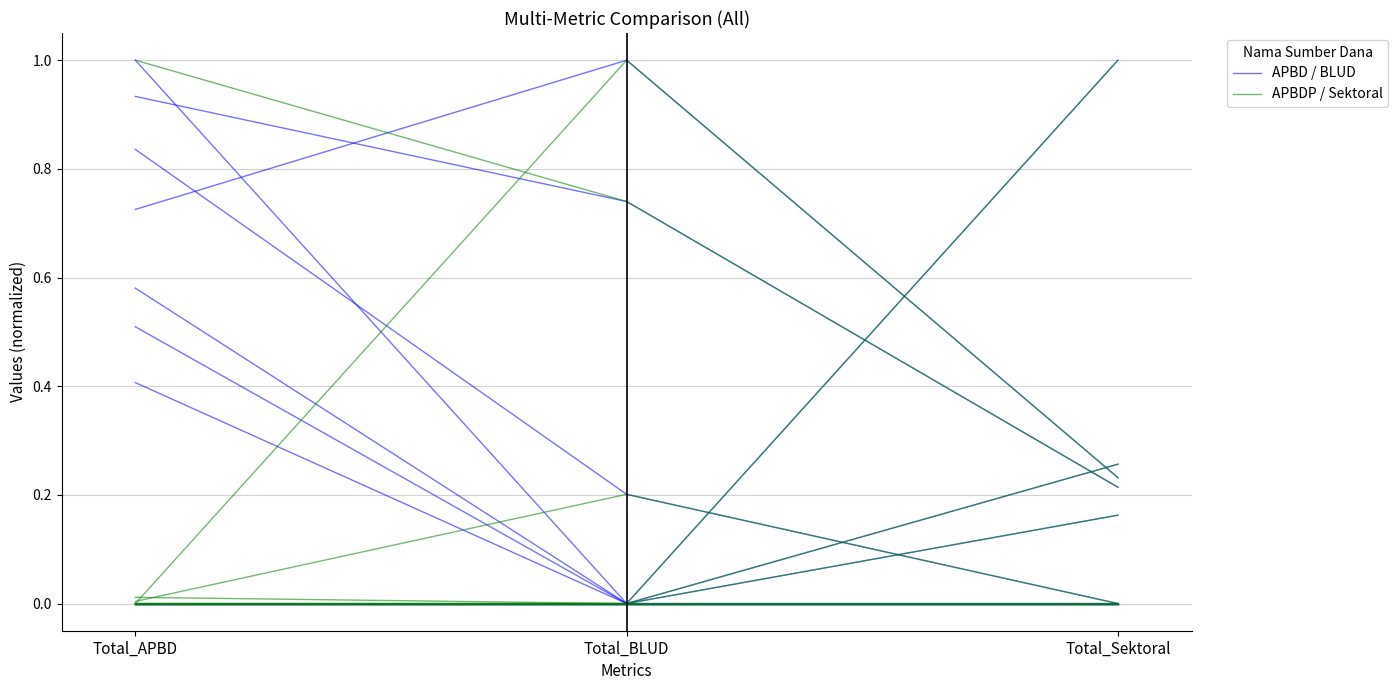

What is the highest value of the APBD / BLUD series?

1.0